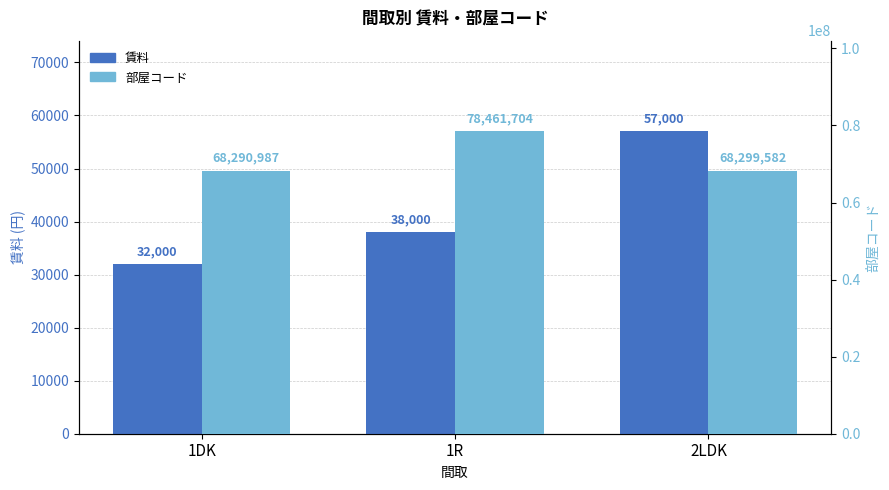

How many bars are there in each group?

2